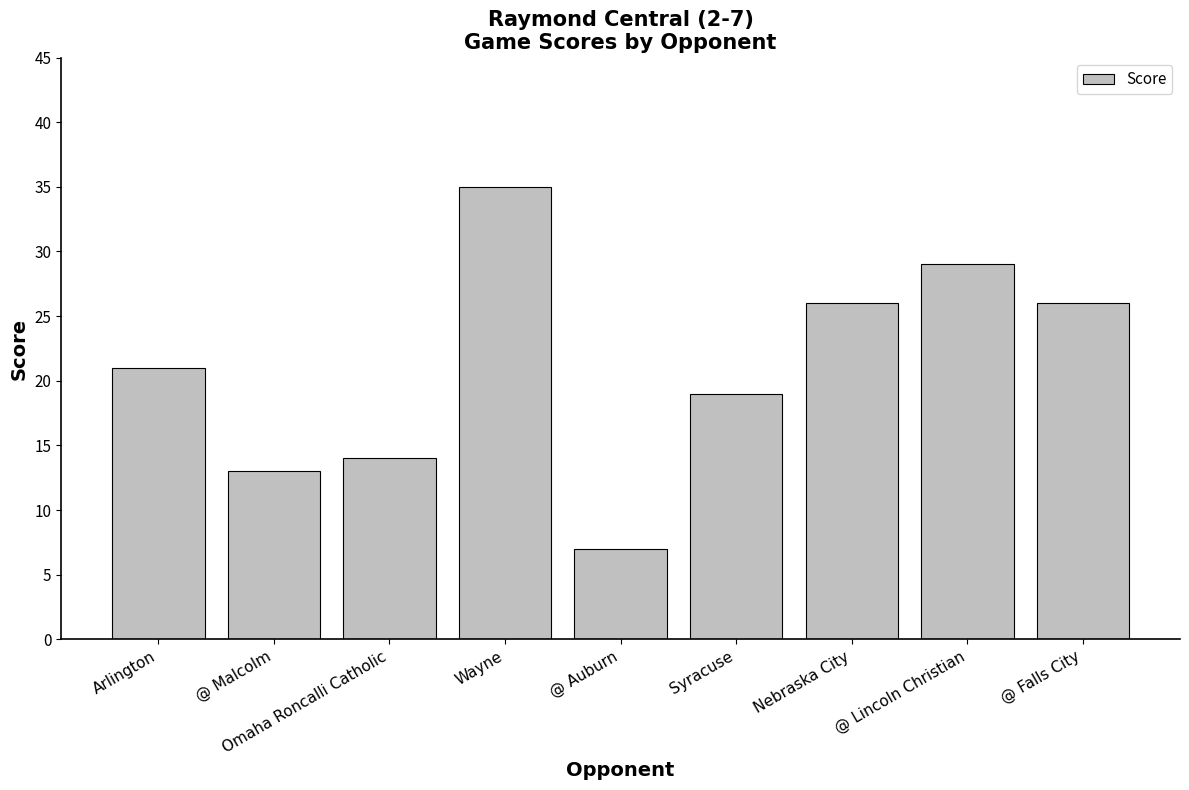

How many data points are less than 21?

4